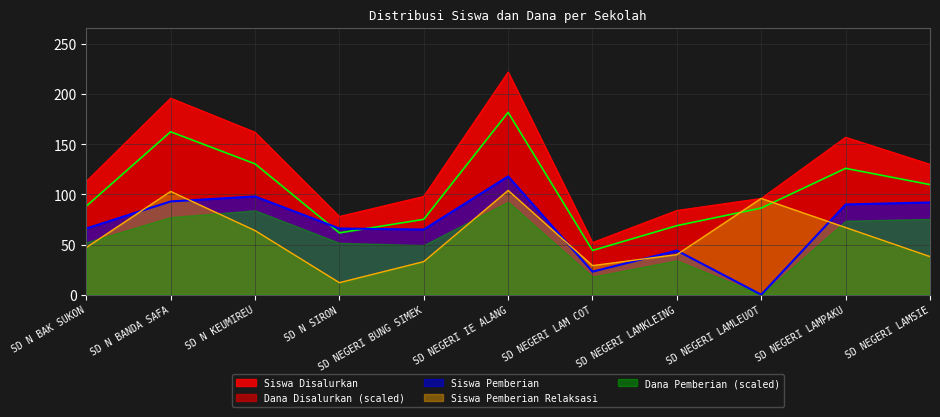

Where does the Siswa Disalurkan series first go above 113?

SD N BANDA SAFA